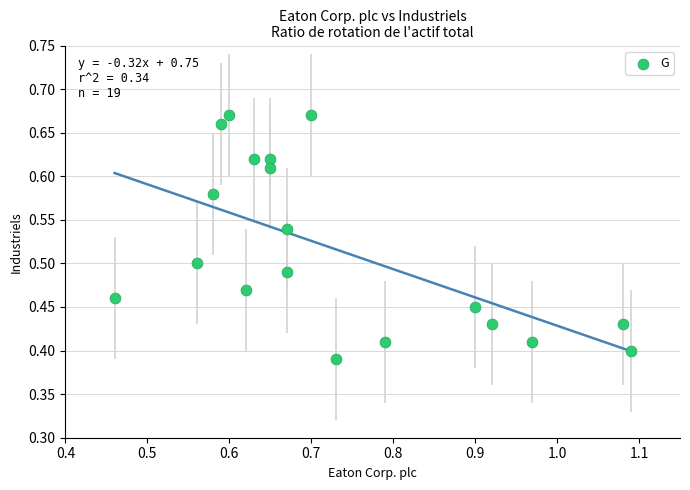

What is the range of Y values (max minus min)?

0.3